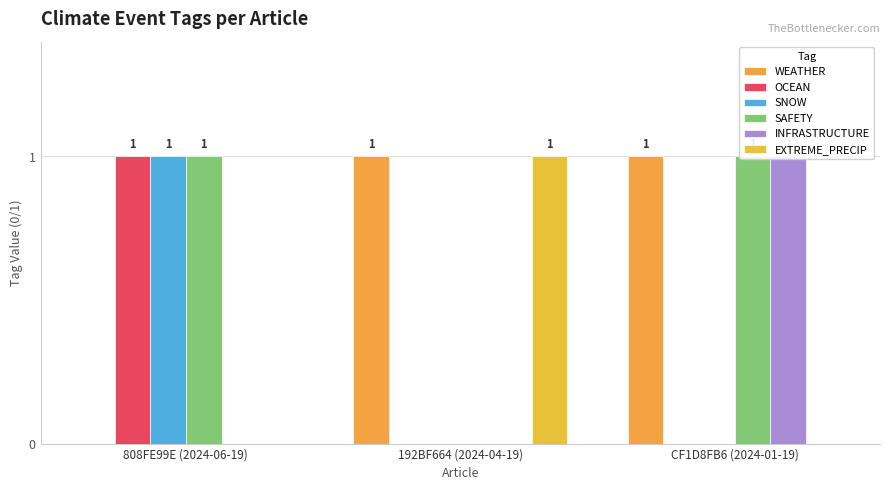

Is it true that SAFETY equals 1 at 808FE99E (2024-06-19)?

True